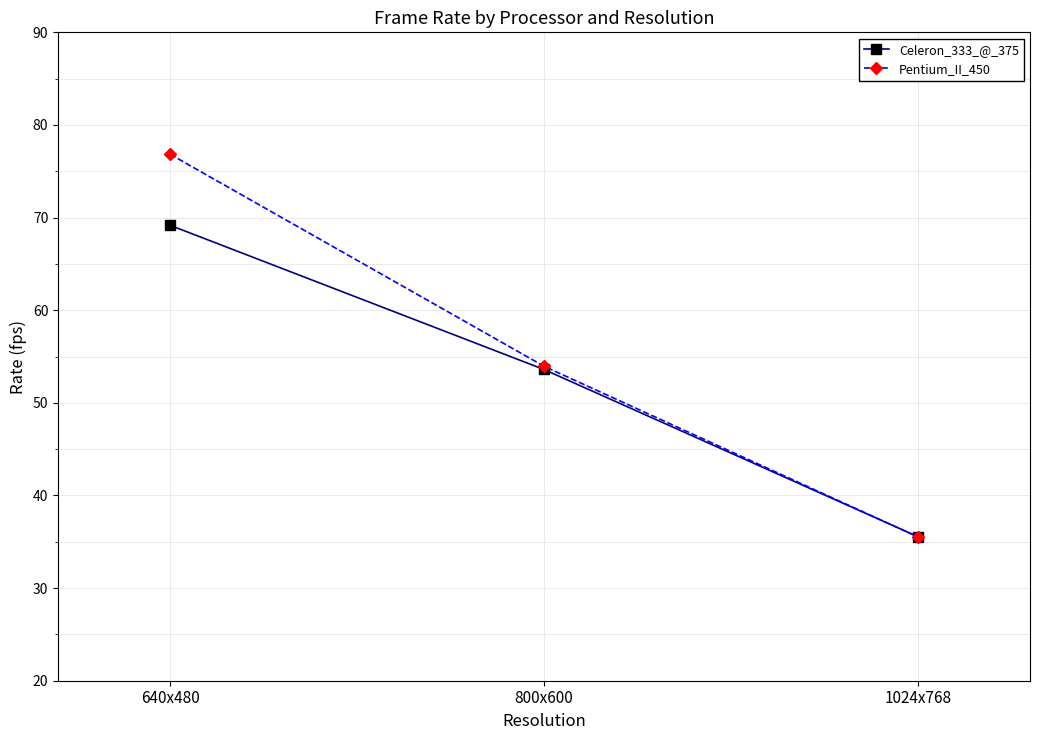

What value does the Pentium_II_450 series have at 640x480?

76.8